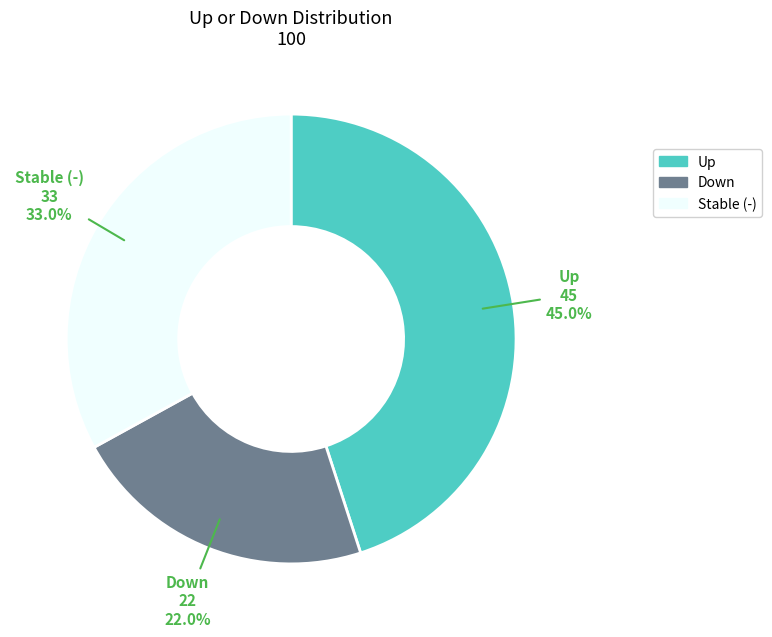

Which slice is the largest?

Up